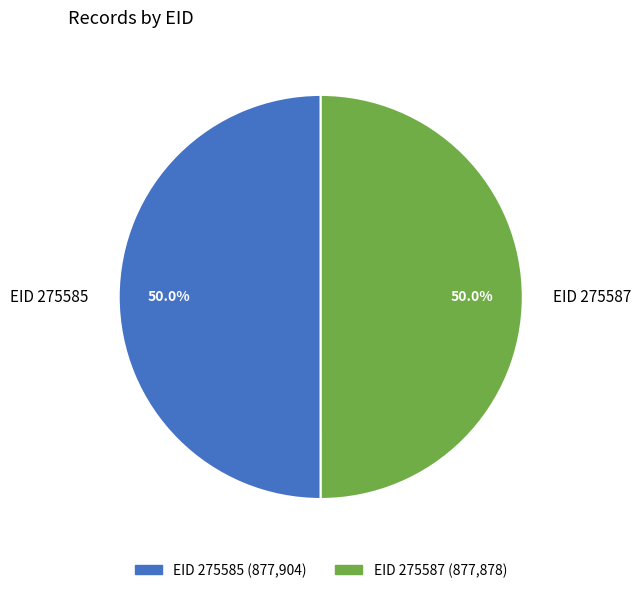

Approximately how many times larger is the value at EID 275585 compared to EID 275587?

1.0